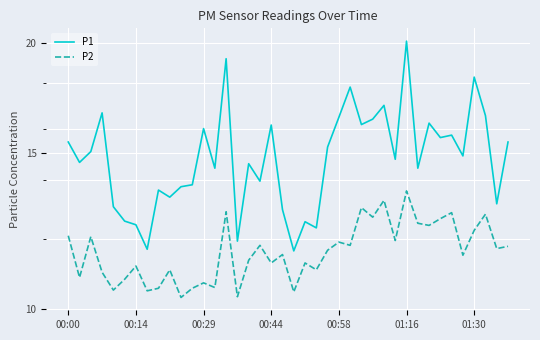

Reading right to left, what are all the values shown in this chart?

P1: 15.4	13.2	16.6	18.3	14.9	15.7	15.6	16.2	14.4	20.1	14.8	17.0	16.4	16.2	17.8	16.5	15.2	12.3	12.6	11.6	12.9	16.1	13.9	14.6	11.9	19.2	14.4	16.0	13.8	13.8	13.4	13.6	11.7	12.4	12.6	13.1	16.7	15.1	14.7	15.4
P2: 11.8	11.7	12.8	12.3	11.5	12.8	12.7	12.4	12.5	13.6	11.9	13.3	12.7	13.0	11.8	11.9	11.7	11.1	11.3	10.4	11.5	11.3	11.8	11.3	10.3	12.9	10.6	10.7	10.6	10.3	11.1	10.6	10.5	11.2	10.8	10.5	11.0	12.1	10.8	12.1